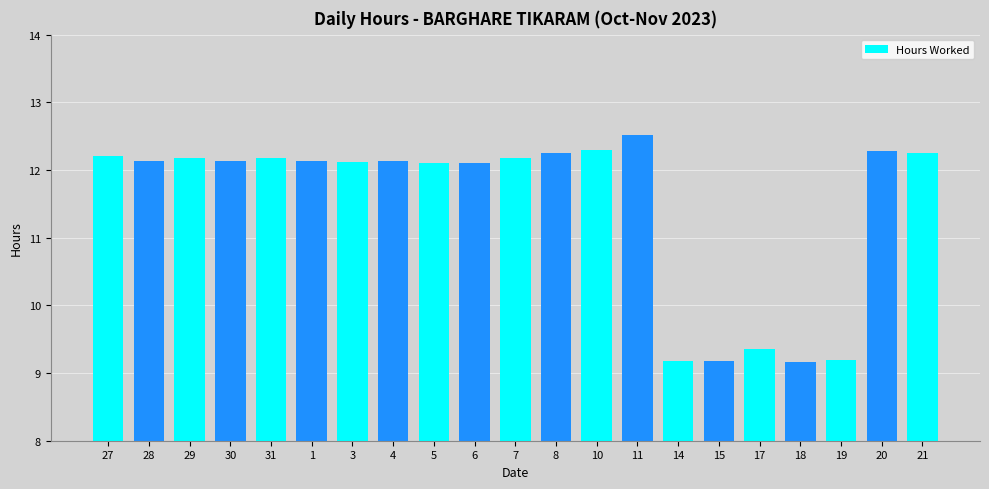

What is the label of the 13th bar from the right?

5